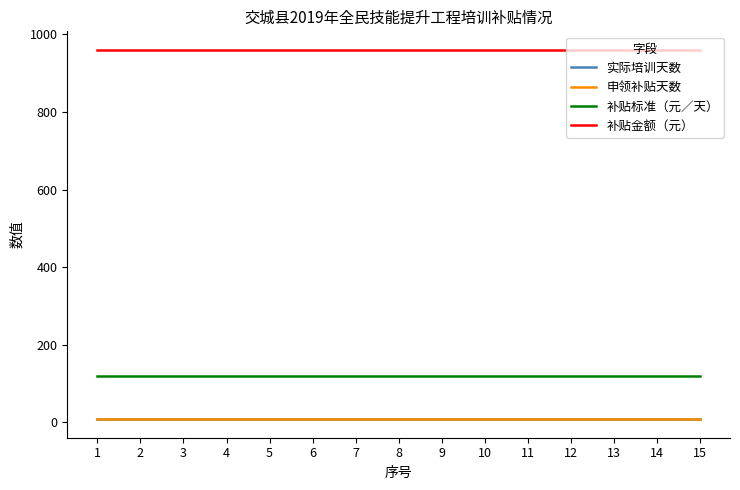

How many lines are shown in the chart?

4